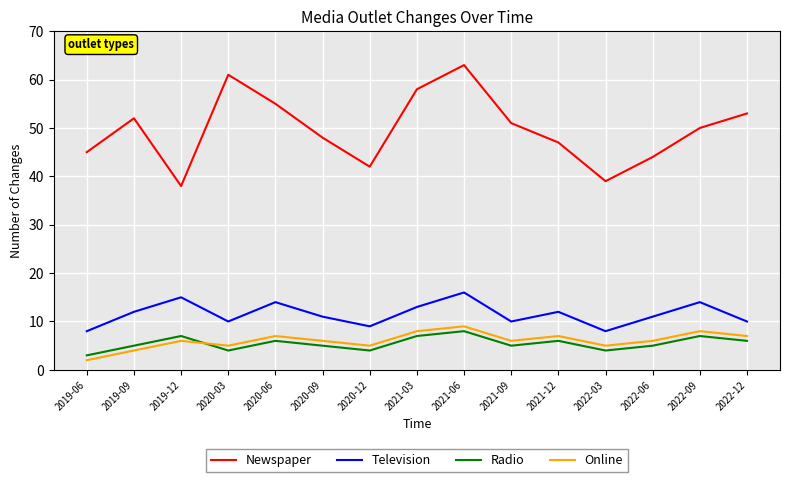

How many Radio values are between 4 and 7?

13